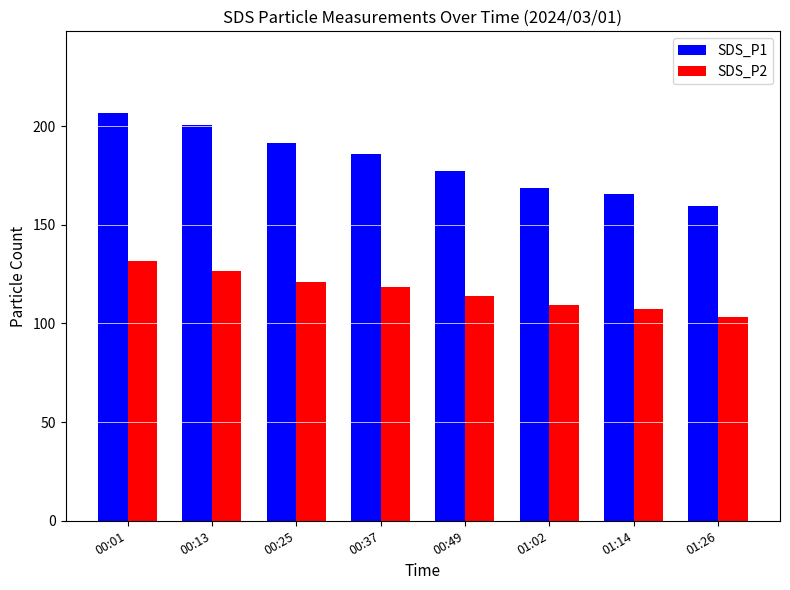

At which label does SDS_P2 reach its minimum?

01:26